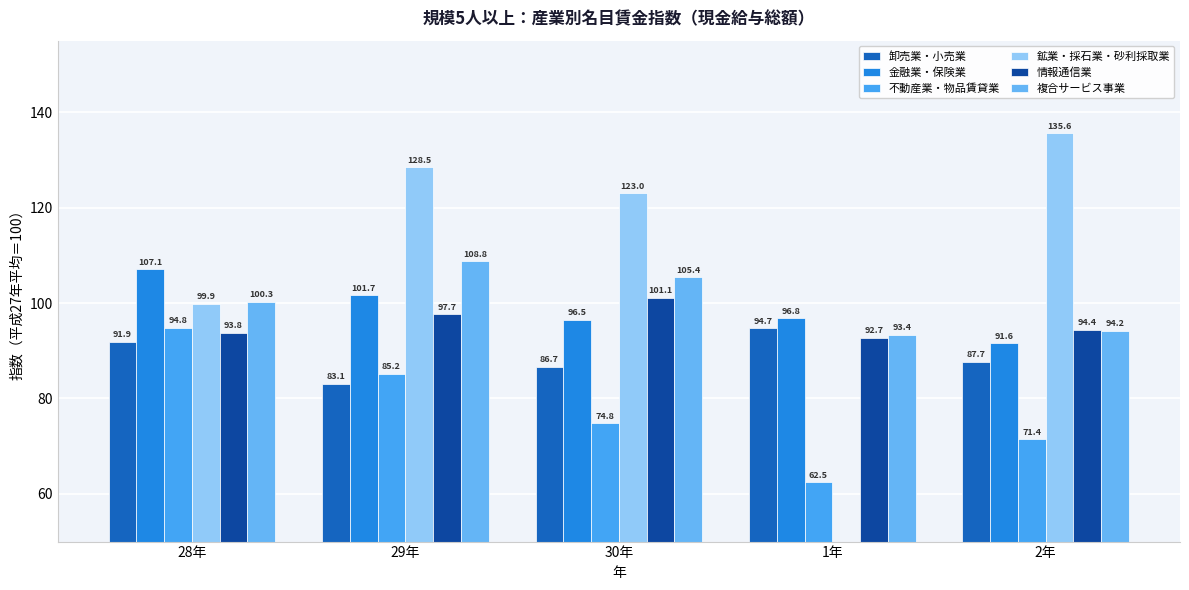

What is the lowest value of the 金融業・保険業 series?

91.6